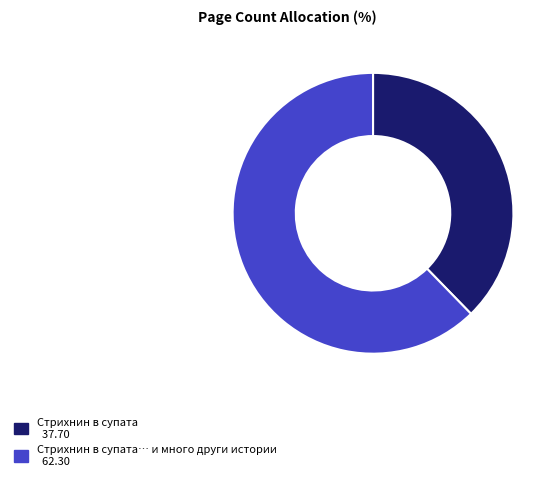

Count the number of slices in the pie.

2